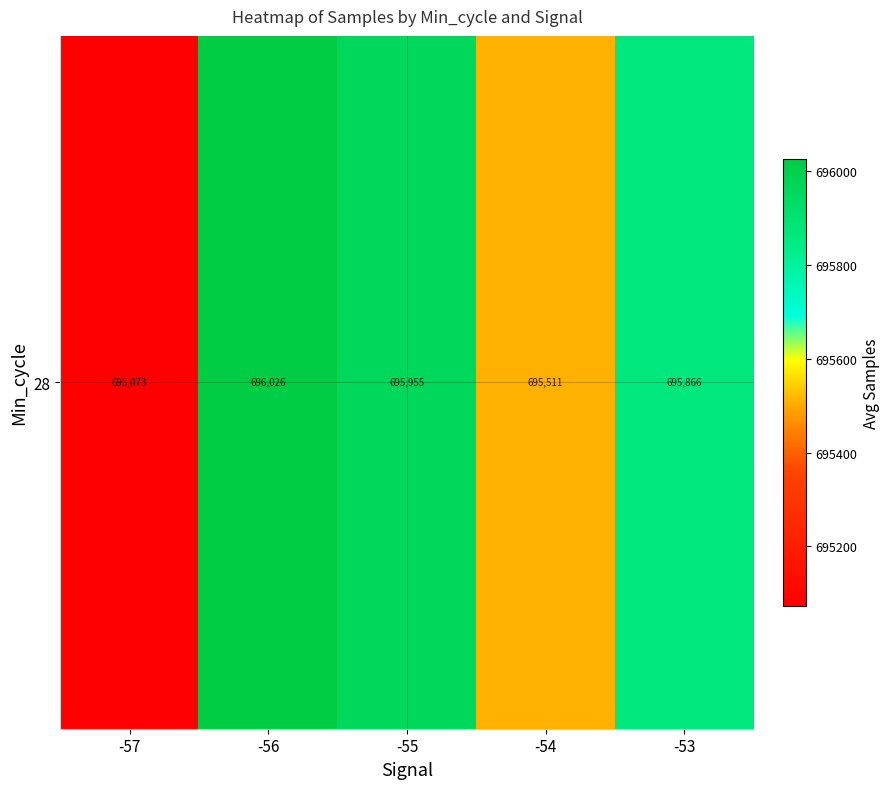

What is the difference between the second highest and minimum values?

882.7